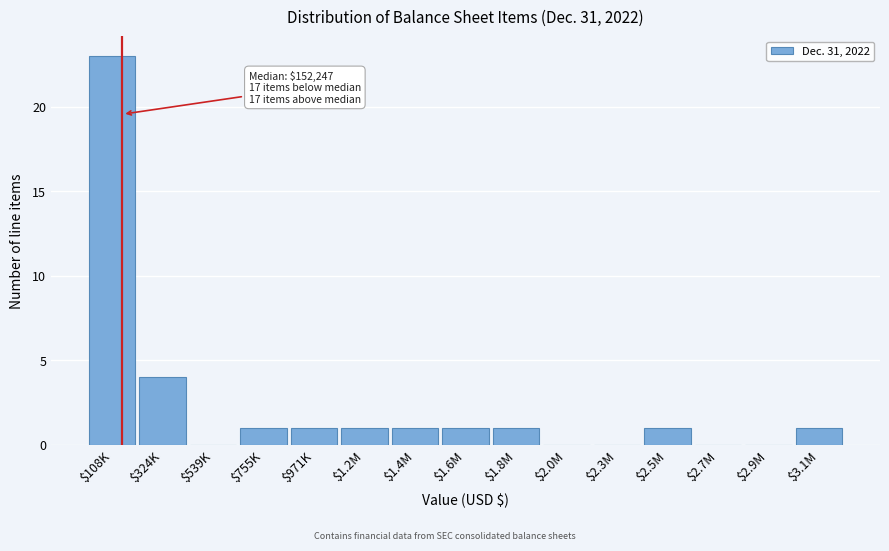

The value at $755K is 2. True or false?

False